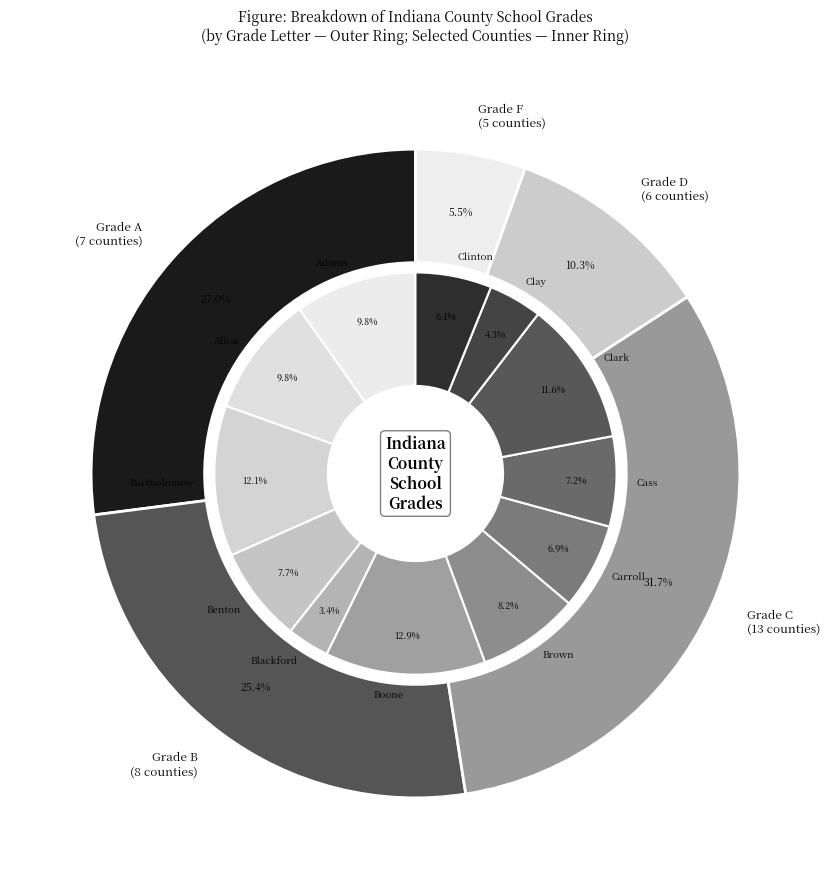

Rank the categories by value from lowest to highest.

Blackford, Clay, Clinton, Carroll, Cass, Benton, Brown, Allen, Adams, Clark, Bartholomew, Boone